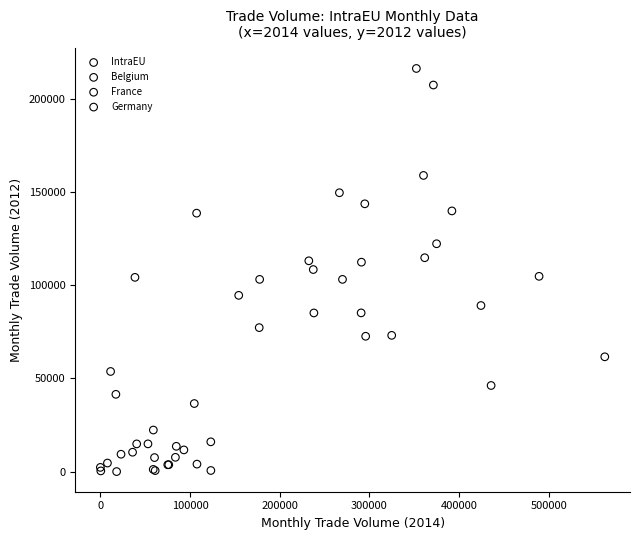

Which series reaches the minimum Y coordinate?

Germany